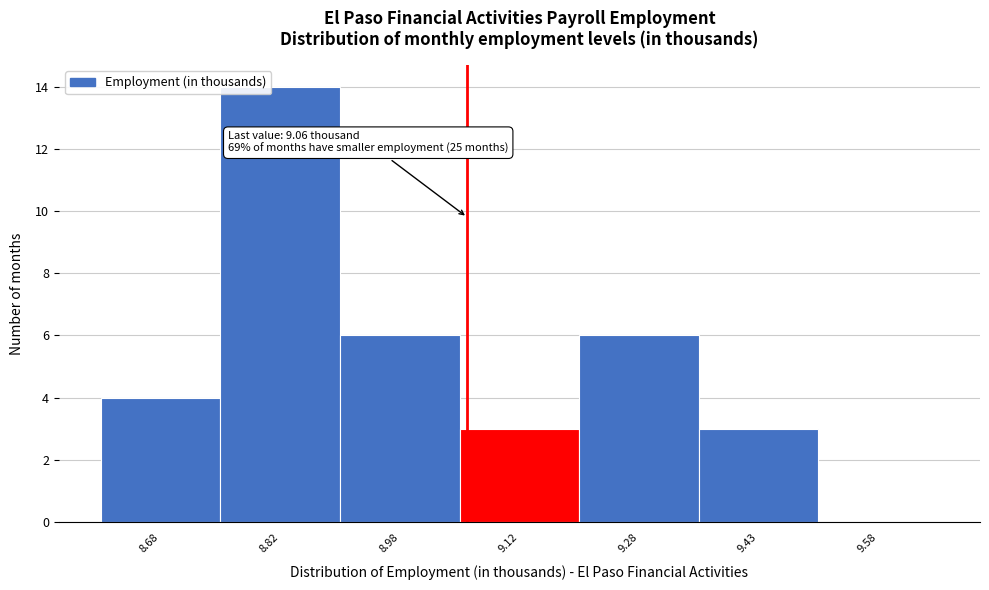

Which range on the x-axis has the tallest bar?

8.75 to 8.90